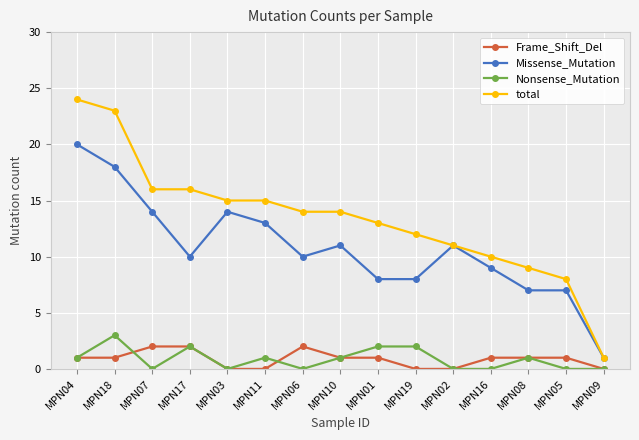

Is the value of Frame_Shift_Del at MPN02 greater than the value of total at MPN04?

No